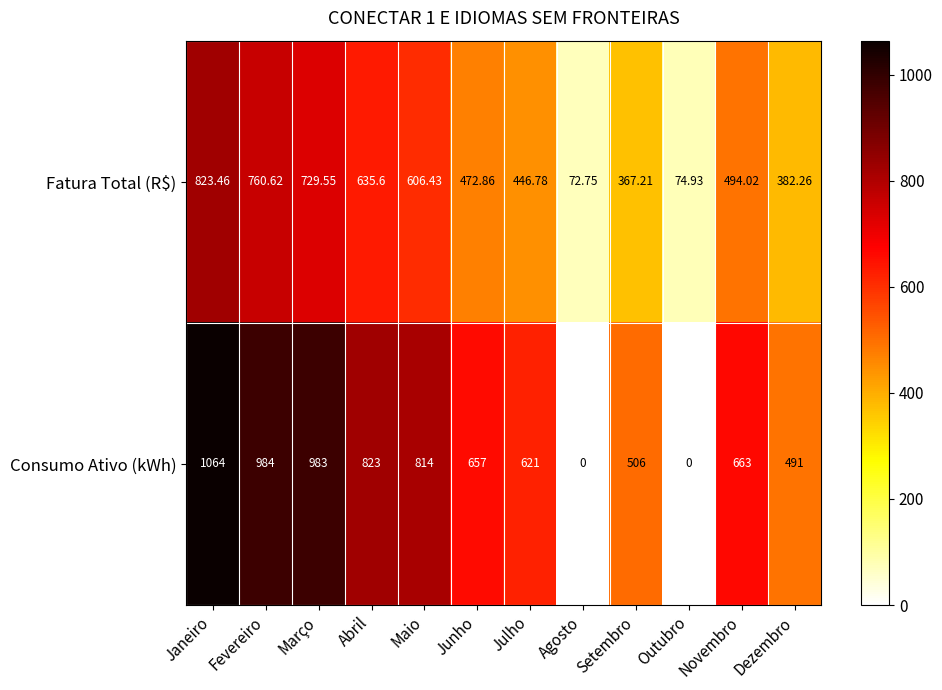

At which category does the chart reach its peak across all series?

Janeiro